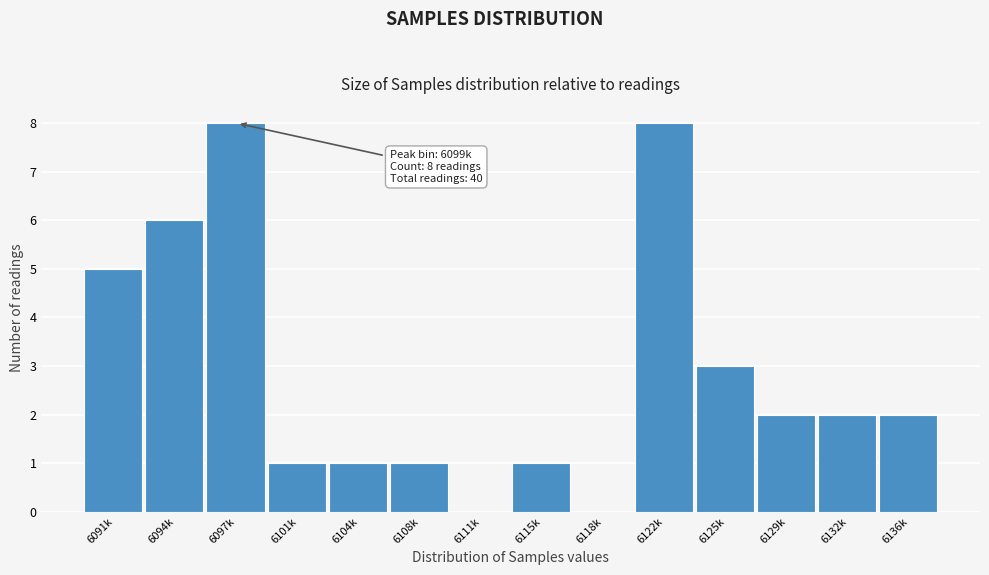

Reading right to left, transcribe all the data shown in this chart.

6136k=2	6132k=2	6129k=2	6125k=3	6122k=8	6118k=0	6115k=1	6111k=0	6108k=1	6104k=1	6101k=1	6097k=8	6094k=6	6091k=5